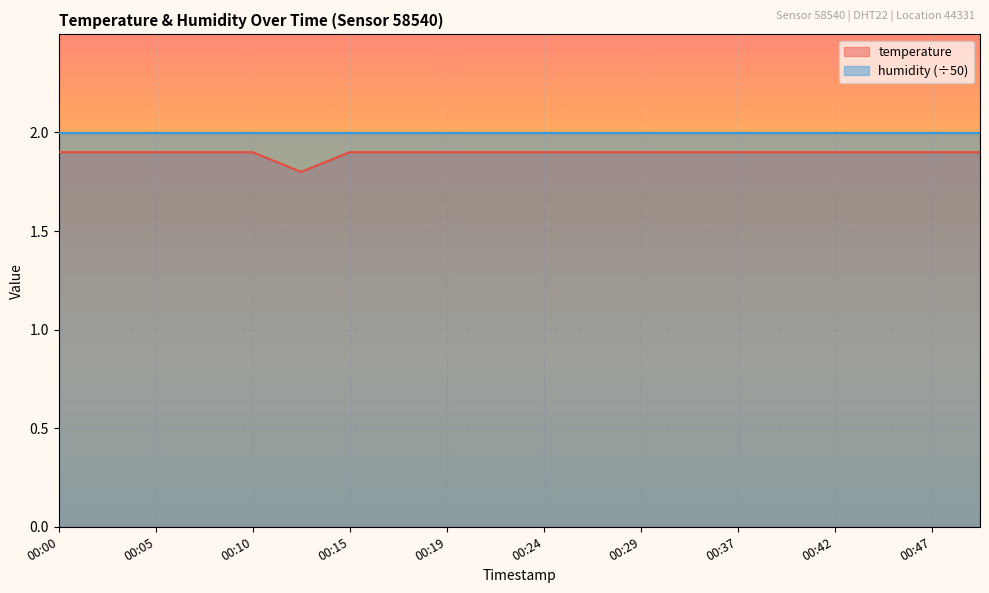

Reading left to right, list all the values displayed in this chart.

00:00=1.9	00:02=1.9	00:05=1.9	00:07=1.9	00:10=1.9	00:12=1.8	00:15=1.9	00:17=1.9	00:19=1.9	00:22=1.9	00:24=1.9	00:27=1.9	00:29=1.9	00:34=1.9	00:37=1.9	00:39=1.9	00:42=1.9	00:44=1.9	00:47=1.9	00:49=1.9